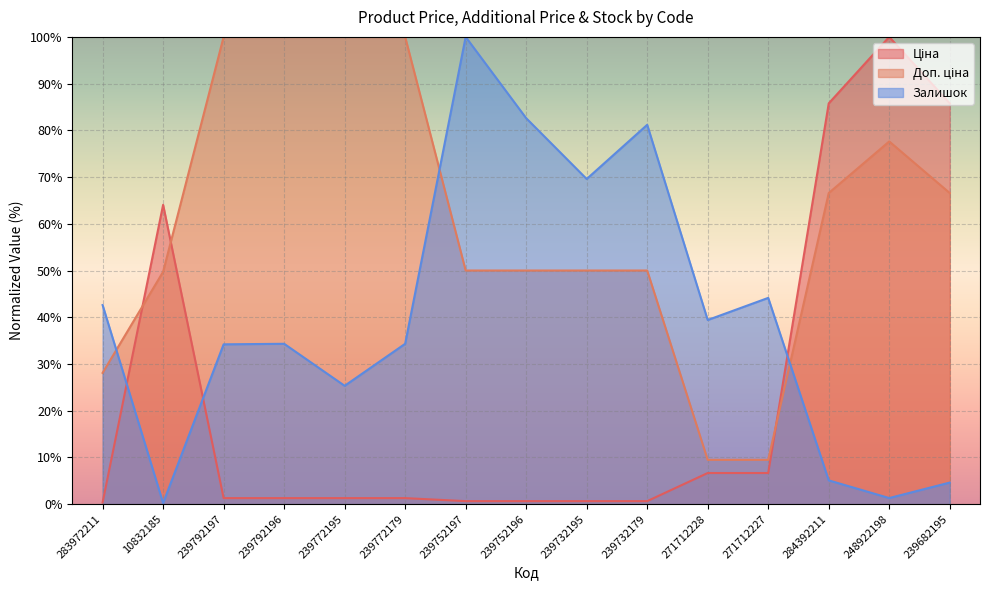

The value of Ціна at 10832185 is 105.1. True or false?

False